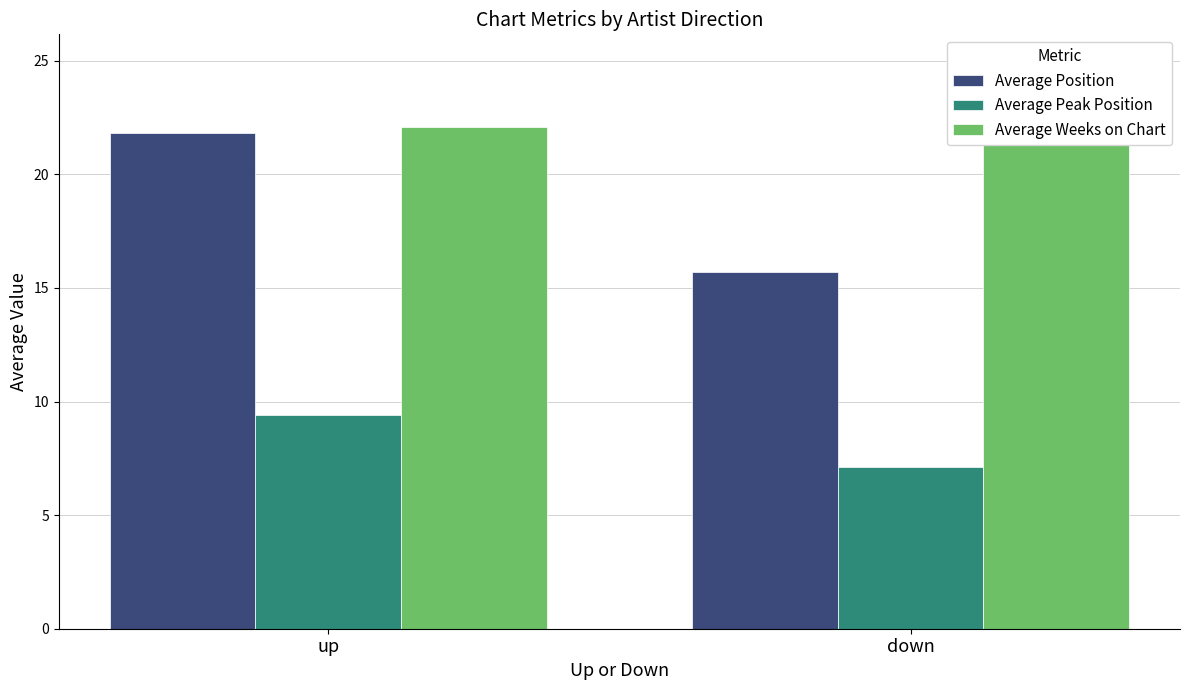

Reading left to right, list all the values displayed in this chart.

Average Position: up=21.8	down=15.7
Average Peak Position: up=9.4	down=7.1
Average Weeks on Chart: up=22.1	down=21.5